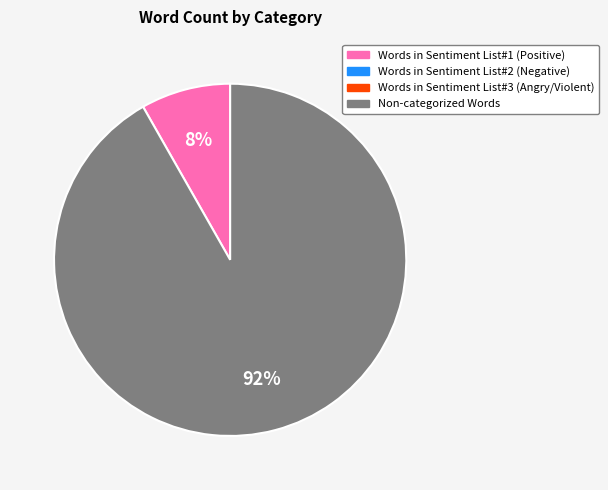

Count the number of slices in the pie.

2